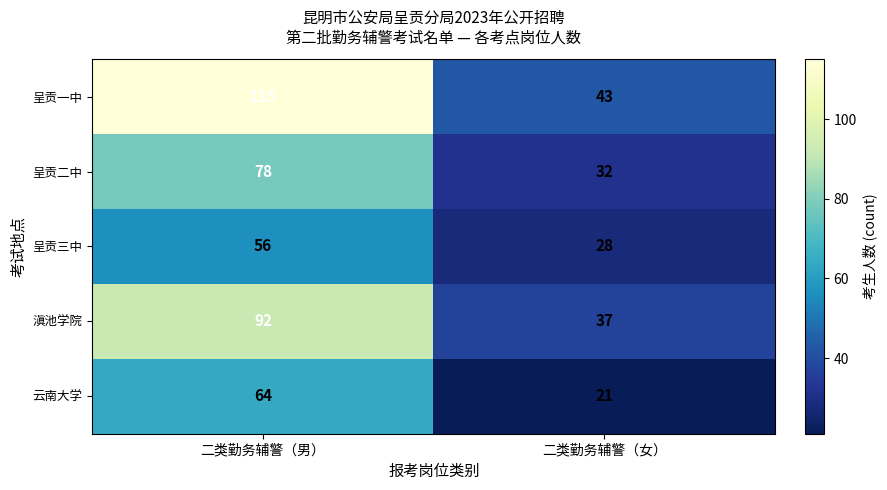

True or false: 云南大学 has a value of 64 at 二类勤务辅警（男）.

True